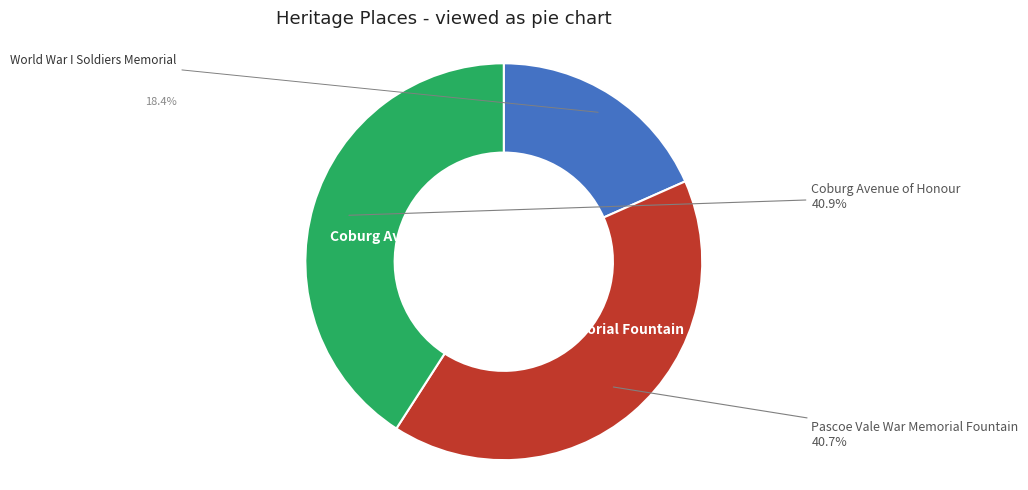

The World War I Soldiers Memorial slice represents 18% of the pie. True or false?

True